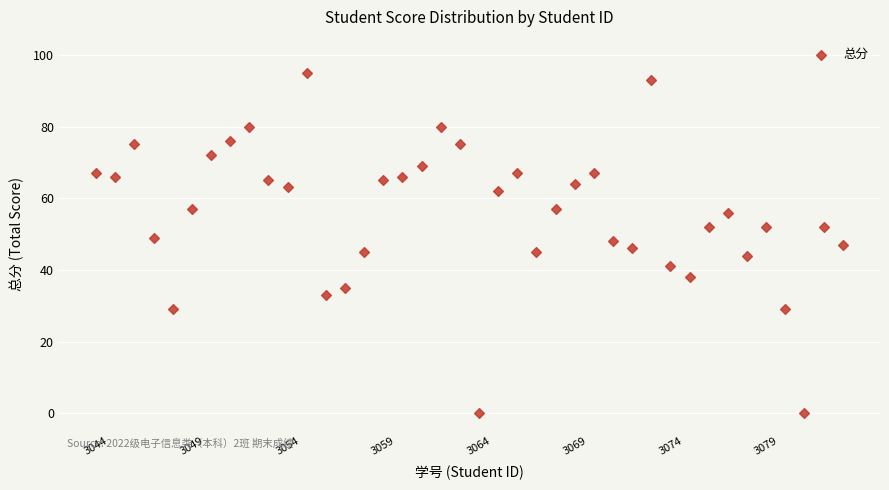

What is the range of X values (max minus min)?

39